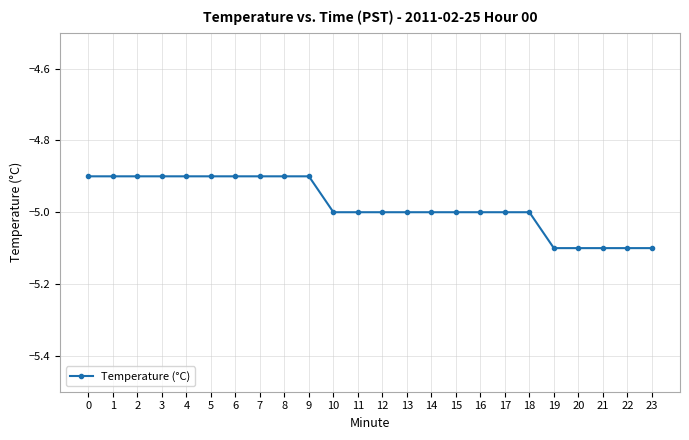

What is the maximum value shown in the chart?

-4.9